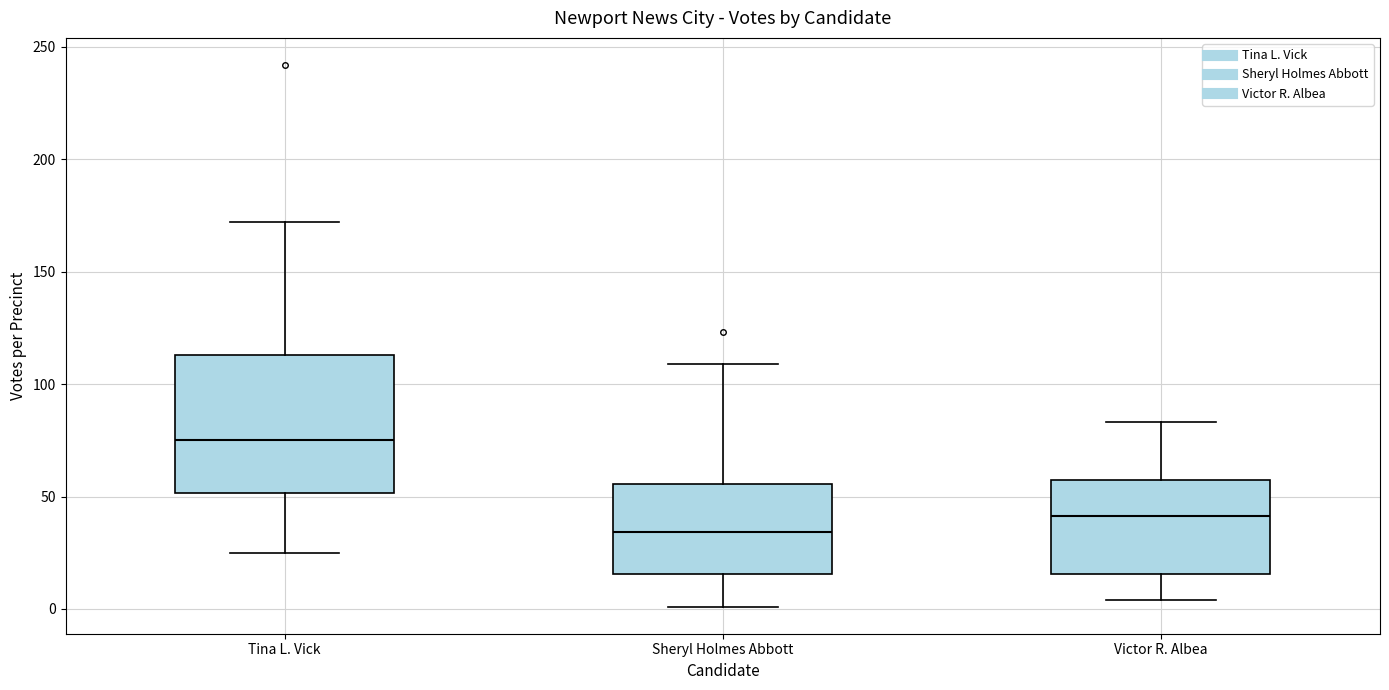

Which box's median line is the lowest?

Sheryl Holmes Abbott